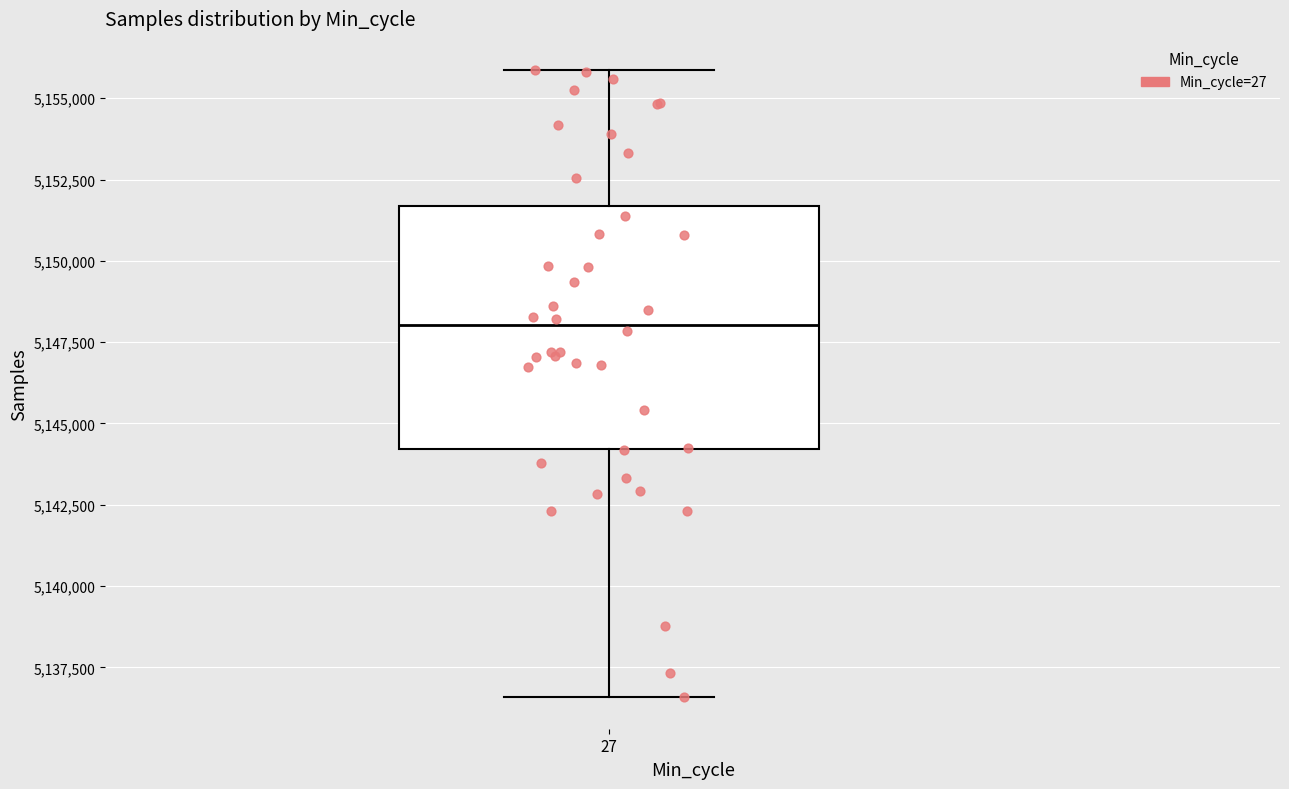

Transcribe this box plot: give where the median line is, the range the box spans, and where the two whiskers end, as read against the y-axis. The values are not printed on the chart, so give them approximately, as read against the axis.

median 5148000, box 5144000 to 5151500, whiskers 5136500 to 5156000